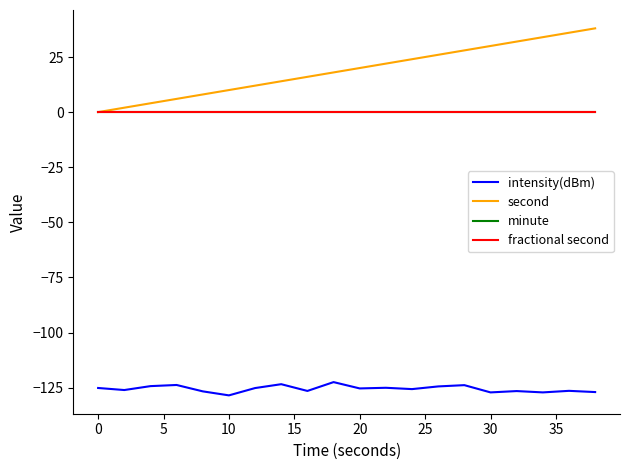

True or false: intensity(dBm) and fractional second cross at least once.

False